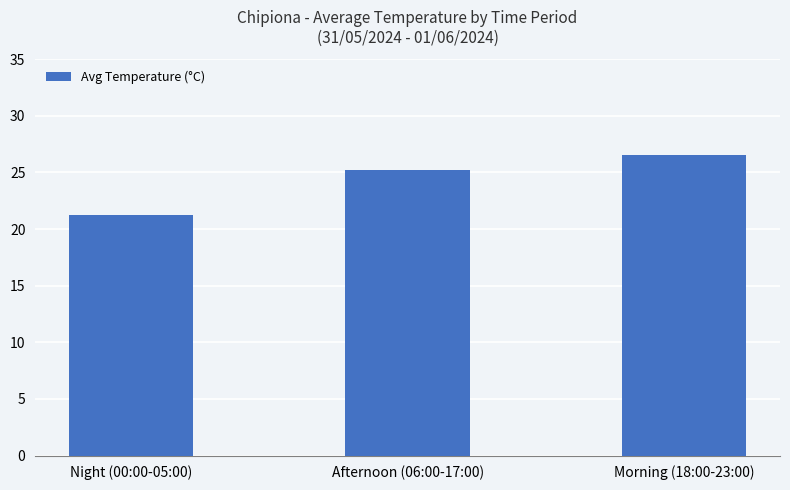

What is the difference between the second highest and minimum values?

4.0